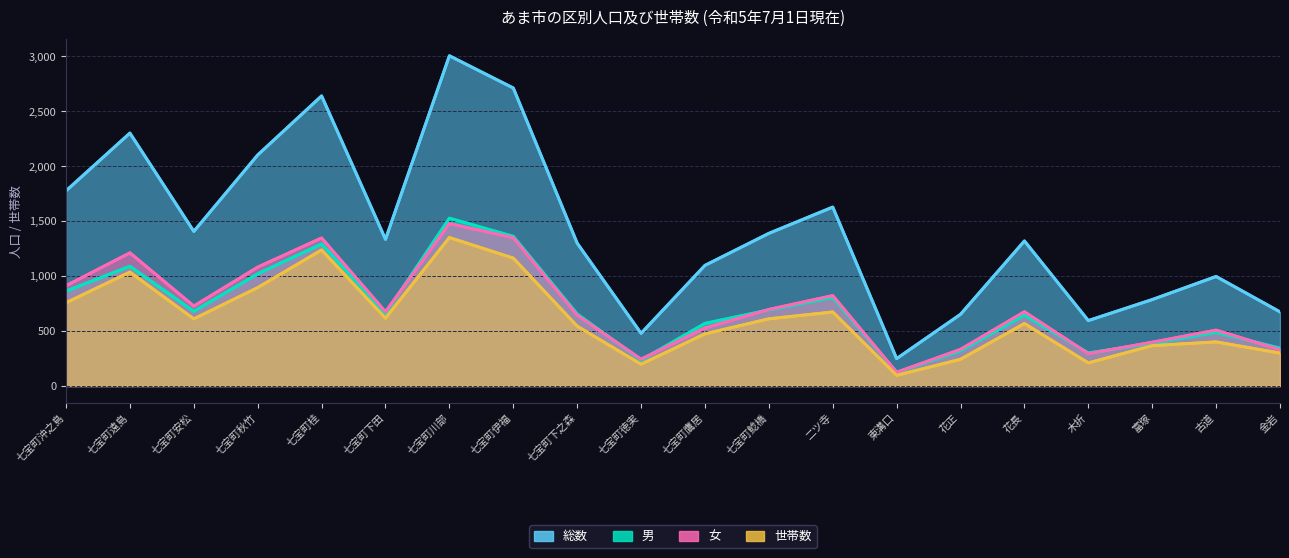

At how many categories does at least one series exceed 514?

18